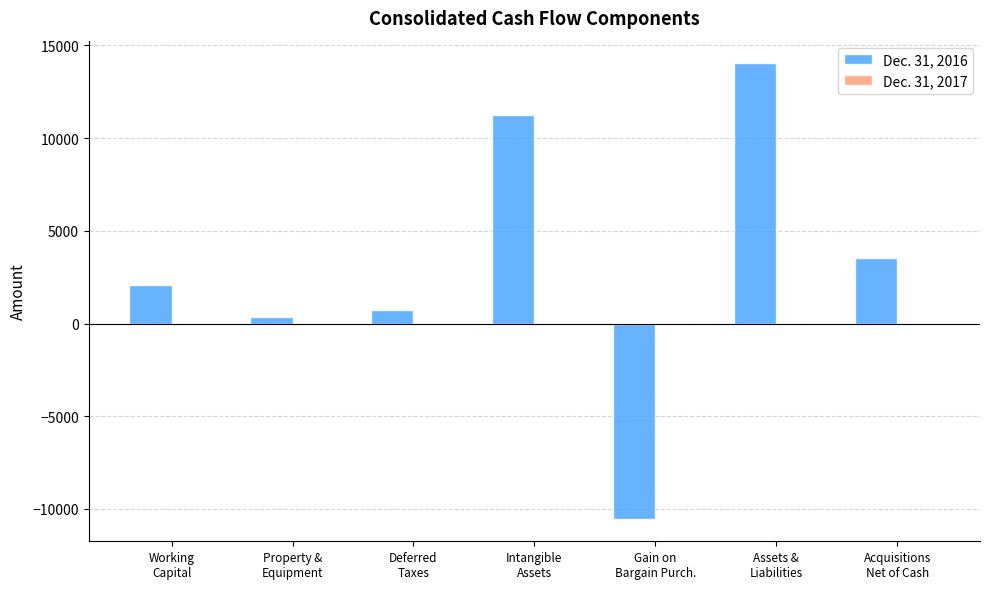

What is the difference between the second highest and minimum values?

21766